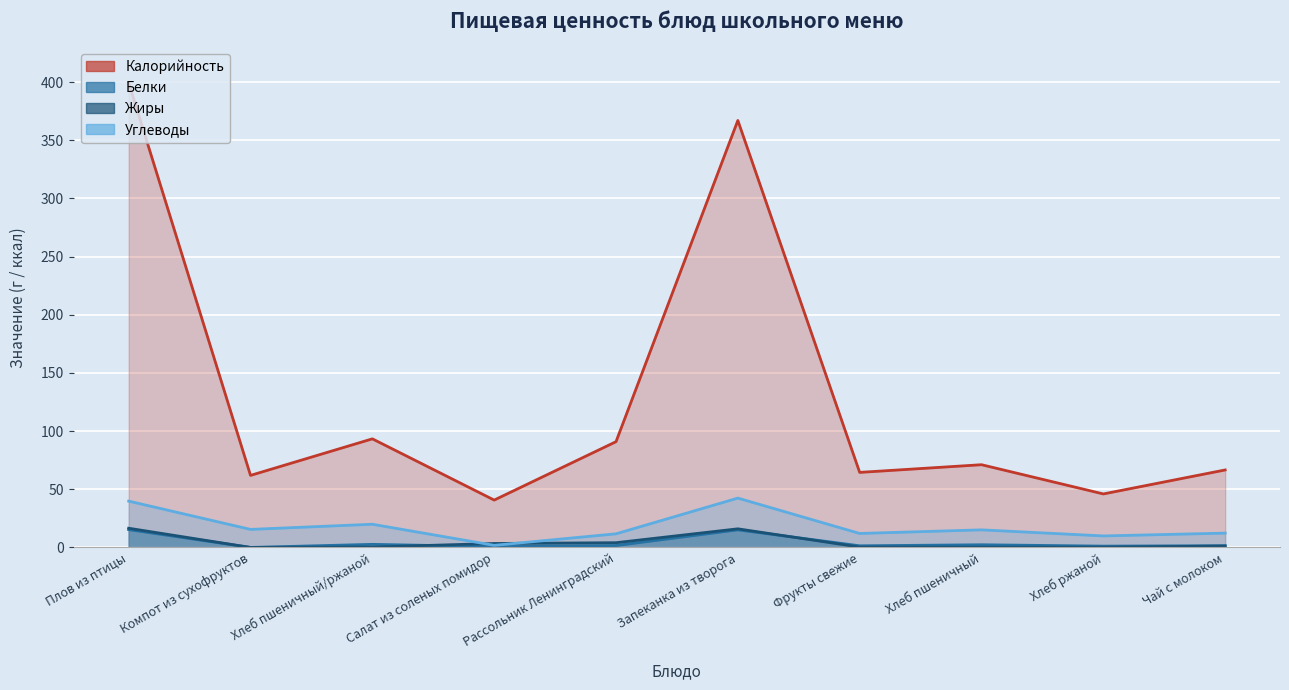

Which series changed the most between Компот из сухофруктов and Хлеб ржаной?

Калорийность